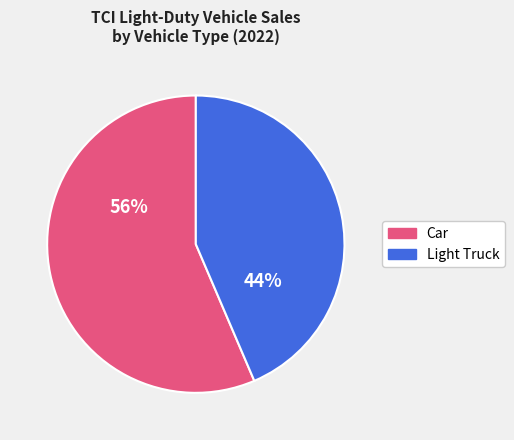

Is there a majority slice in this chart?

Yes